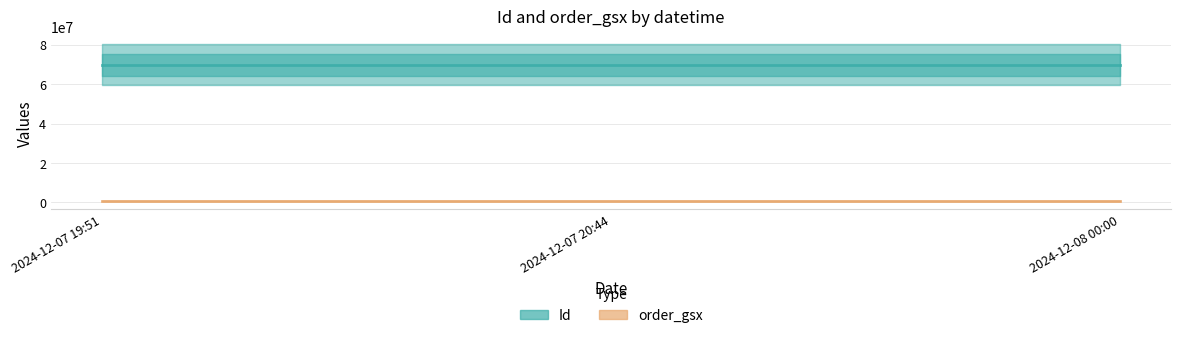

What position from the right is 2024-12-08 00:00?

1